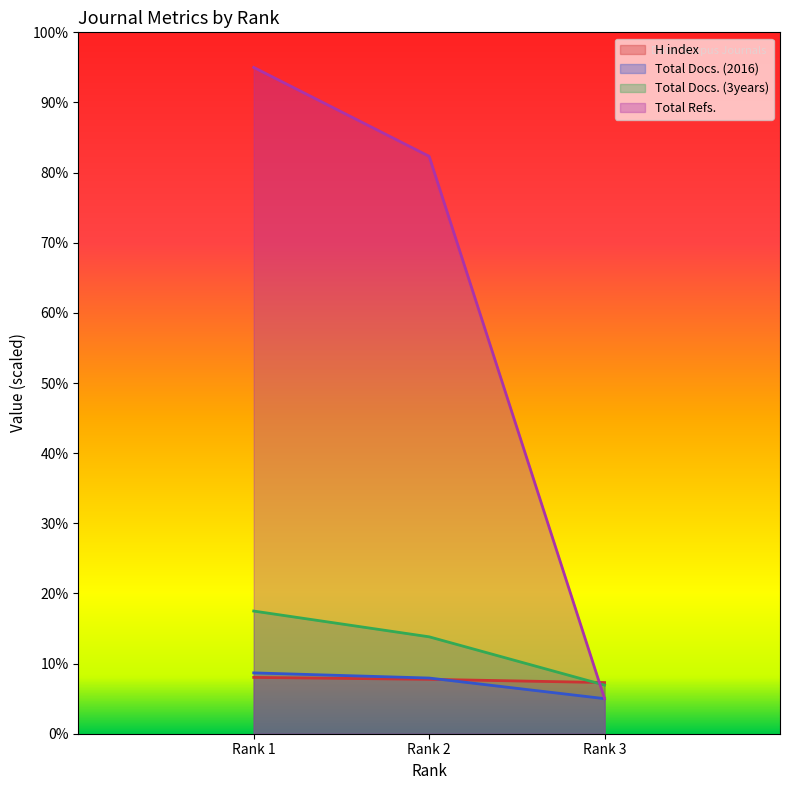

Which series changed the most between Rank 1 and Rank 3?

Total Refs.